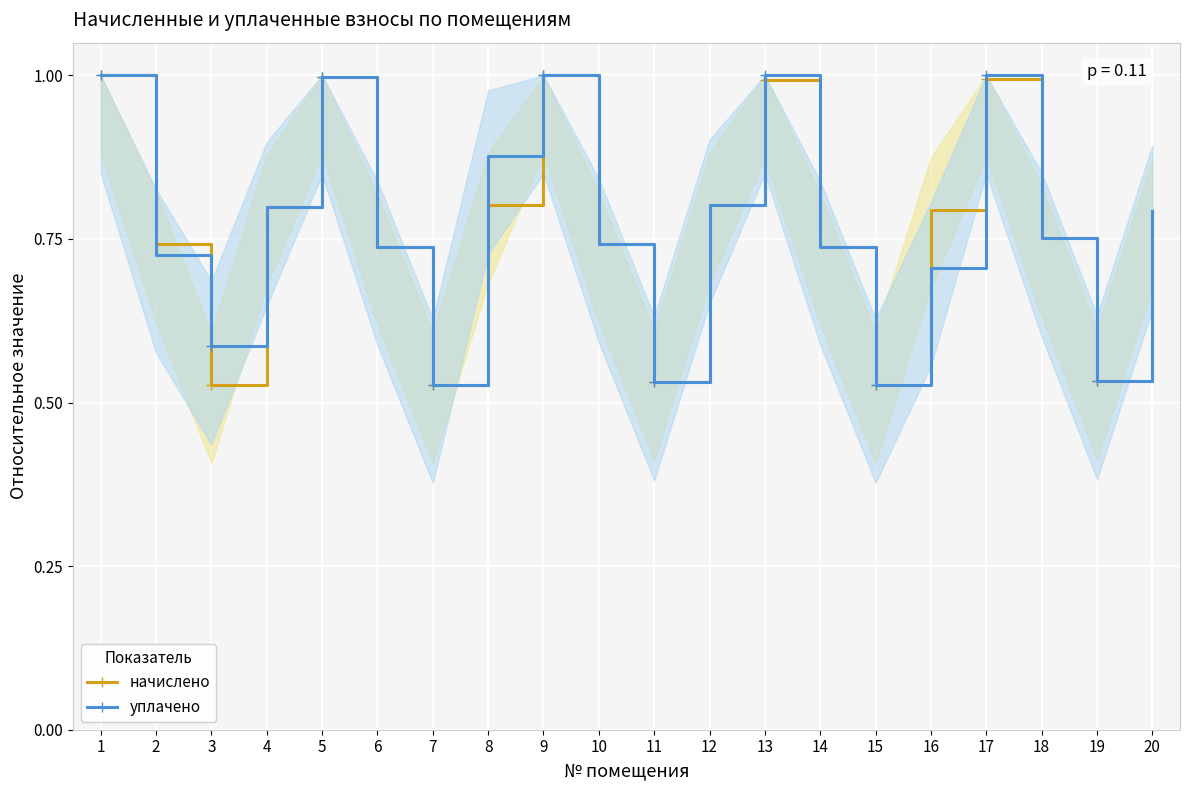

Reading right to left, list all the values displayed in this chart.

начислено: 0.8	0.5	0.8	1.0	0.8	0.5	0.7	1.0	0.8	0.5	0.7	1.0	0.8	0.5	0.7	1.0	0.8	0.5	0.7	1.0
уплачено: 0.8	0.5	0.8	1.0	0.7	0.5	0.7	1.0	0.8	0.5	0.7	1.0	0.9	0.5	0.7	1.0	0.8	0.6	0.7	1.0